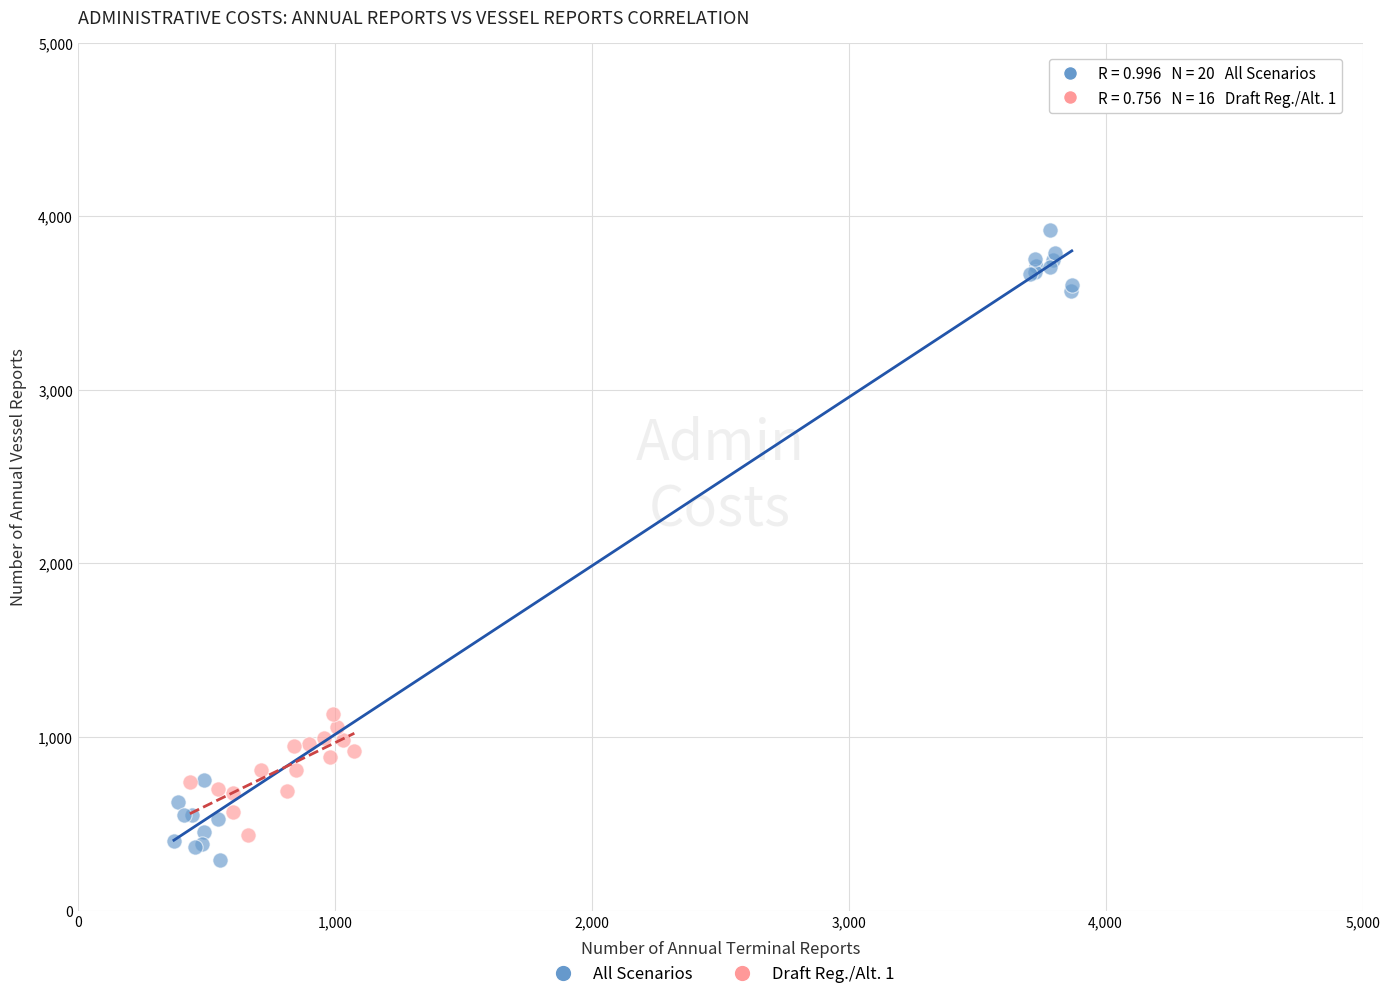

Which series has the widest spread of Y values?

All Scenarios